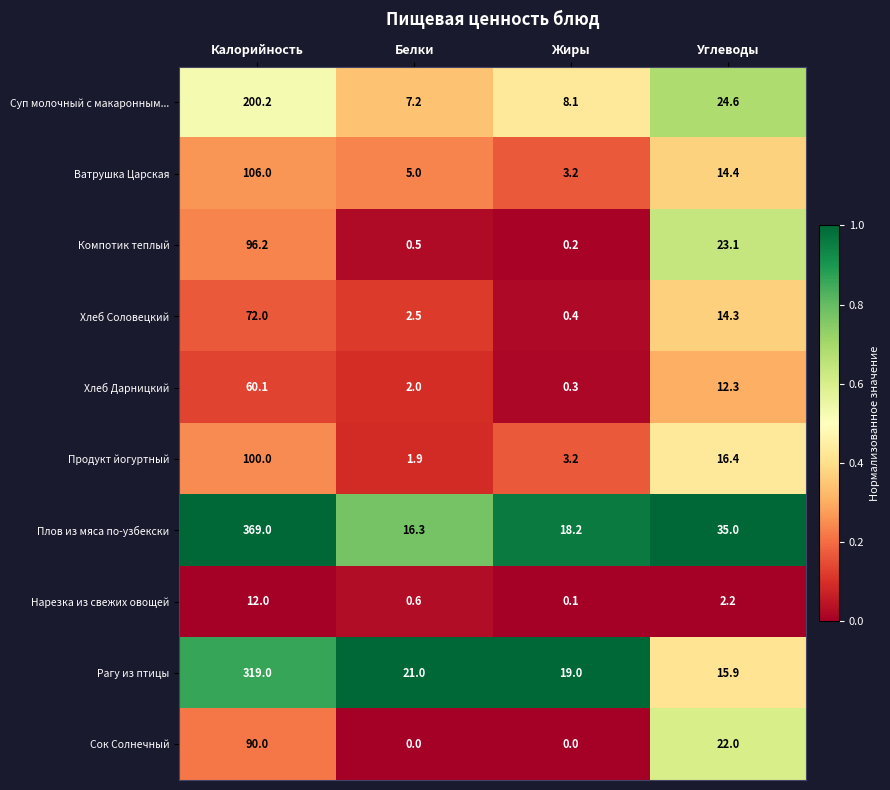

Read the Ватрушка Царская value at Калорийность.

106.0